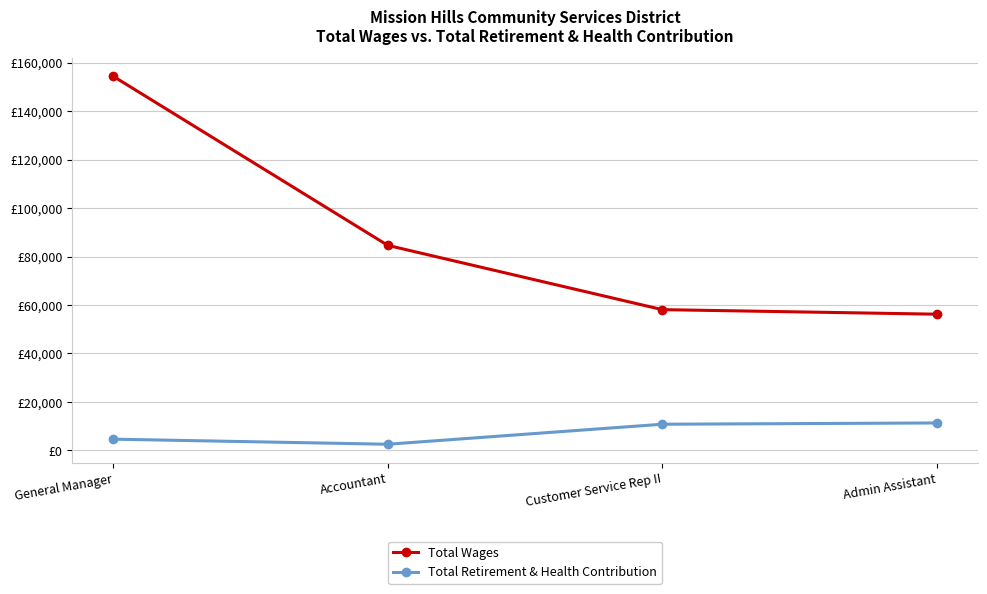

Reading left to right, transcribe all the data shown in this chart.

Total Wages: 154384	84614	58087	56209
Total Retirement & Health Contribution: 4632	2531	10793	11322